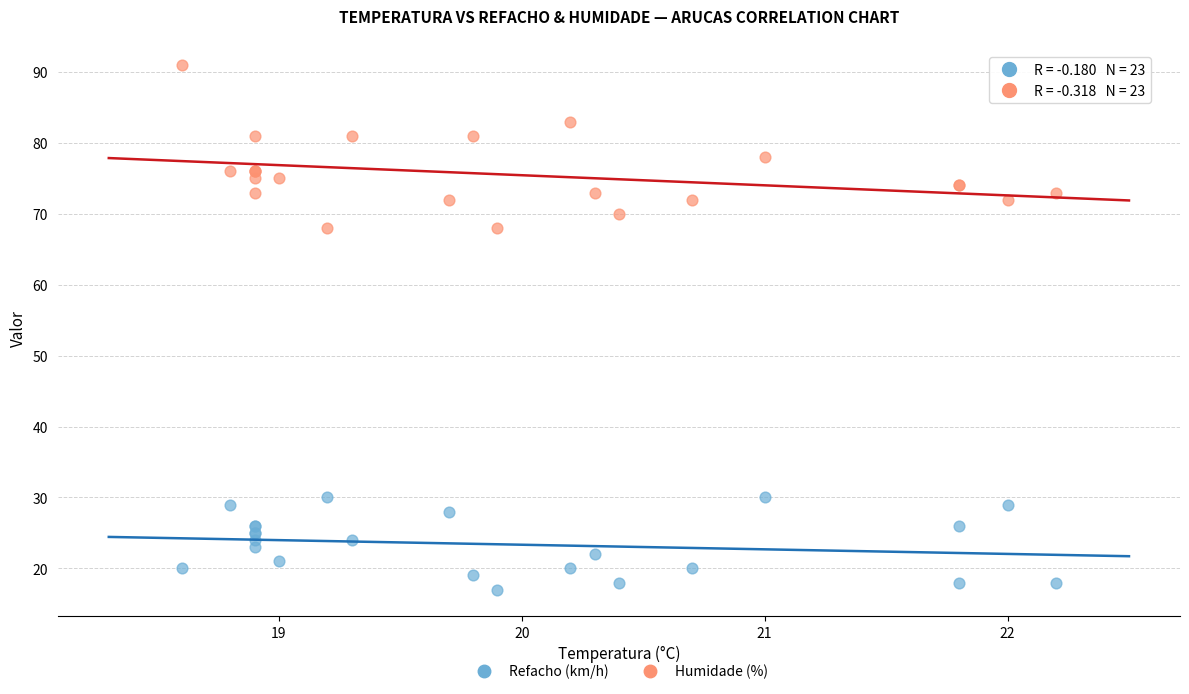

Which series reaches the minimum Y coordinate?

Refacho (km/h)